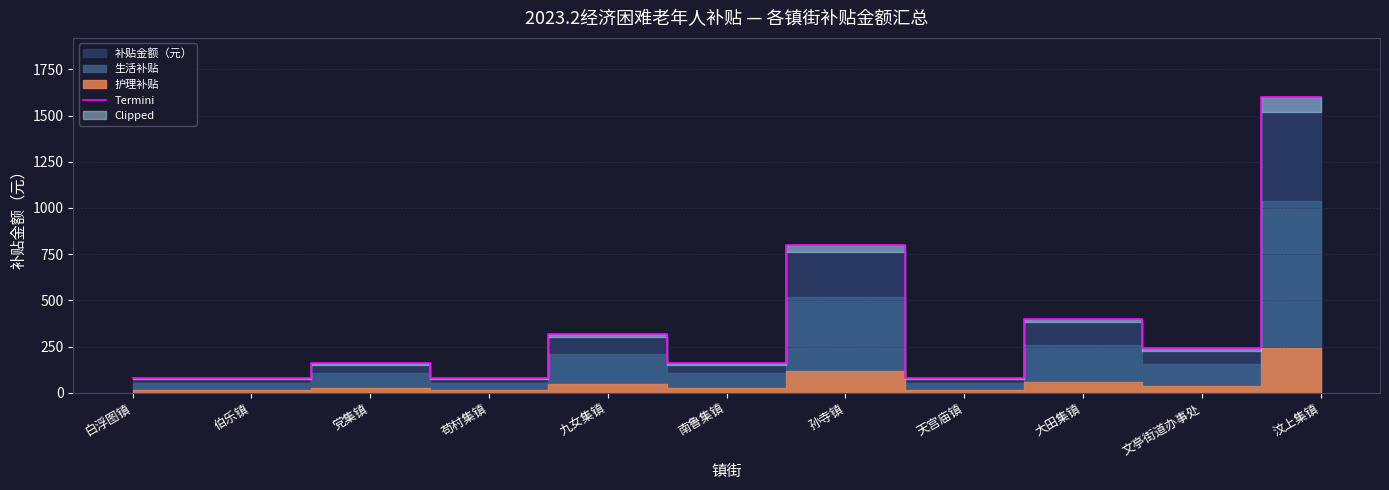

Reading right to left, list all the values displayed in this chart.

汶上集镇=1600	文亭街道办事处=240	大田集镇=400	天宫庙镇=80	孙寺镇=800	南鲁集镇=160	九女集镇=320	苟村集镇=80	党集镇=160	伯乐镇=80	白浮图镇=80